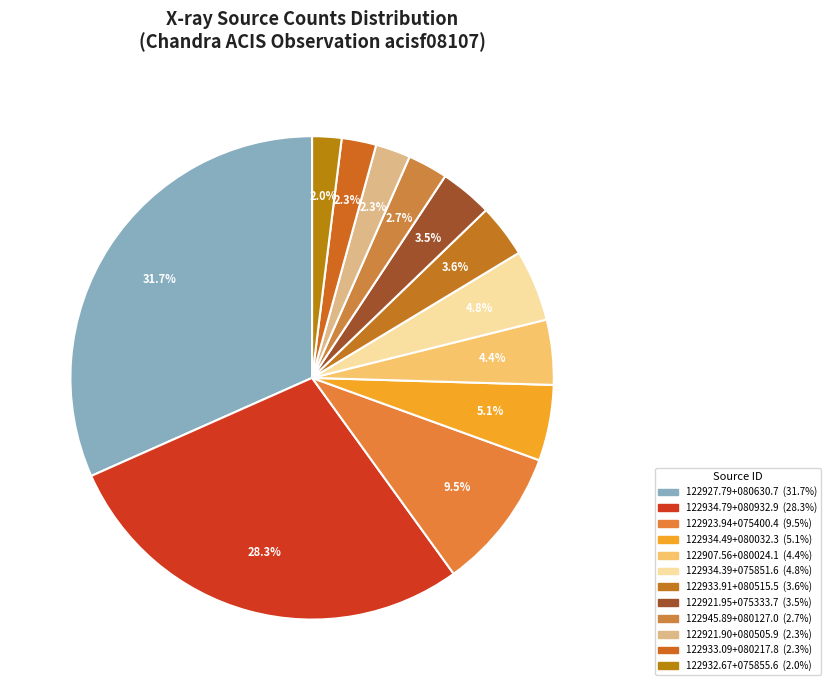

Count the number of slices in the pie.

12